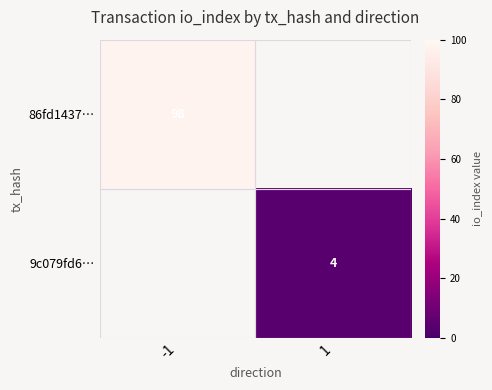

Count the number of data series in this chart.

2